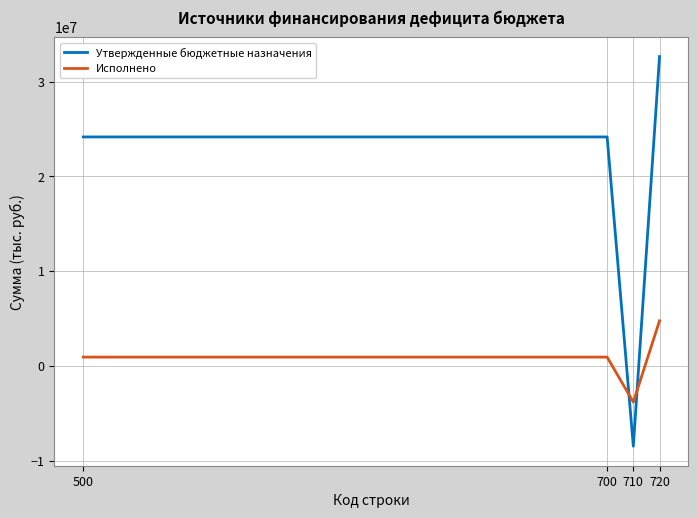

Which series has the largest range (max minus min)?

Утвержденные бюджетные назначения